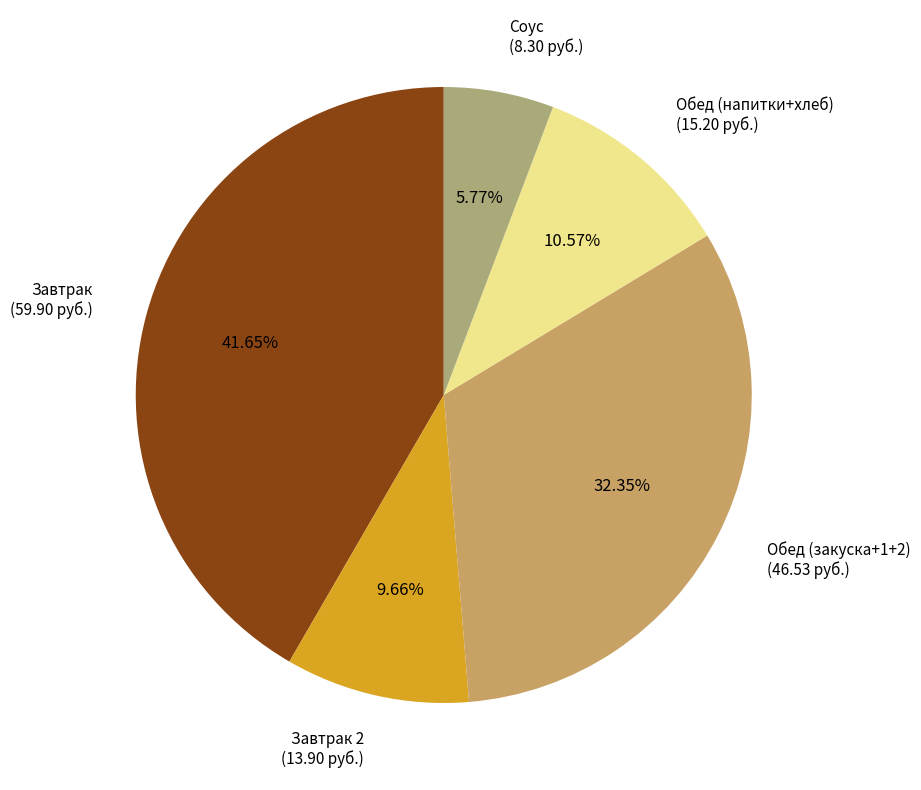

Between Завтрак 2 (13.90 руб.) and Соус (8.30 руб.), which is larger?

Завтрак 2 (13.90 руб.)